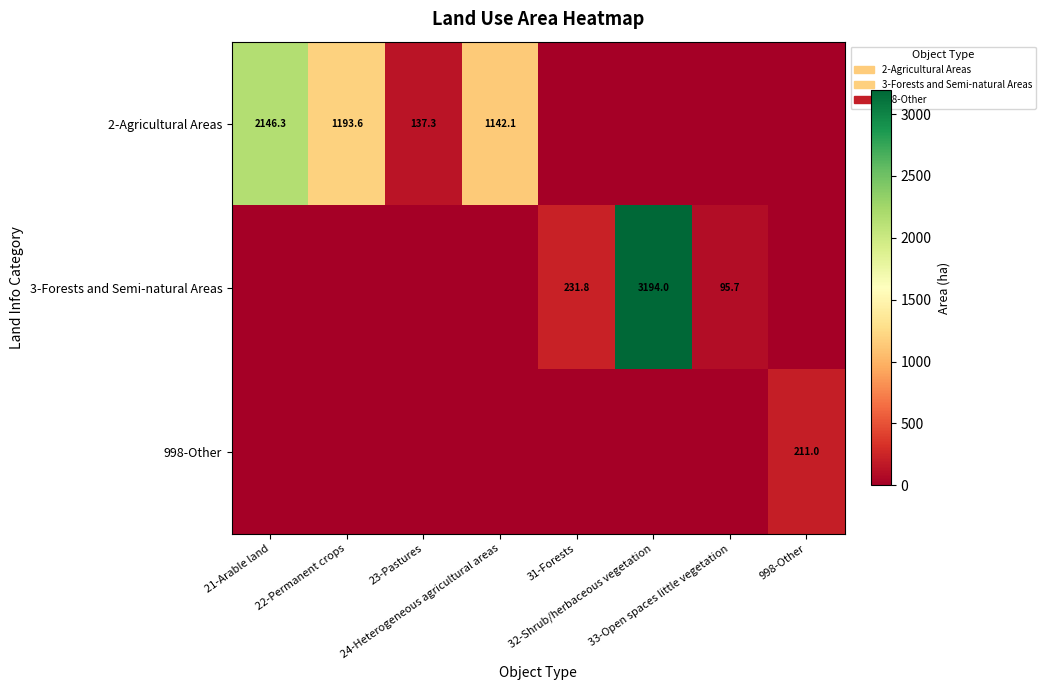

Rank the series by their maximum value, from lowest to highest.

998-Other, 2-Agricultural Areas, 3-Forests and Semi-natural Areas